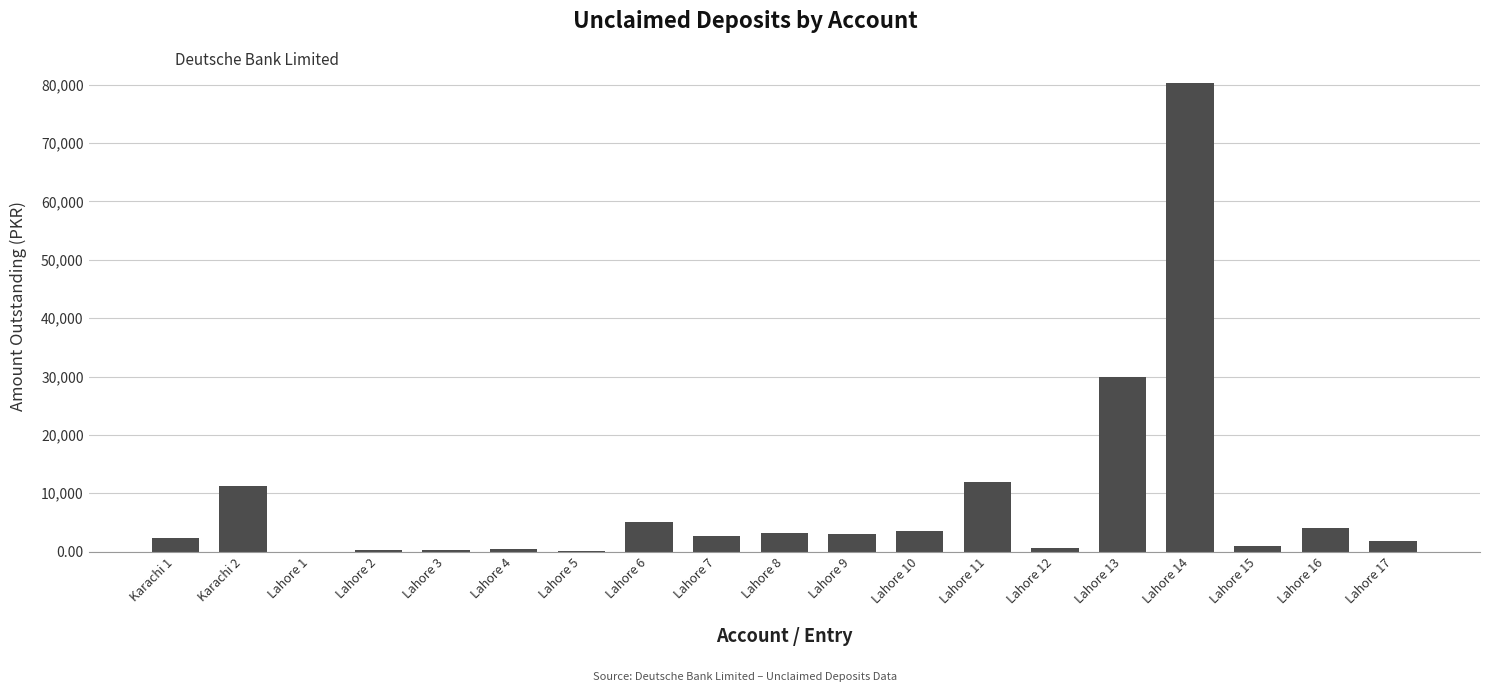

Are the bars horizontal?

No